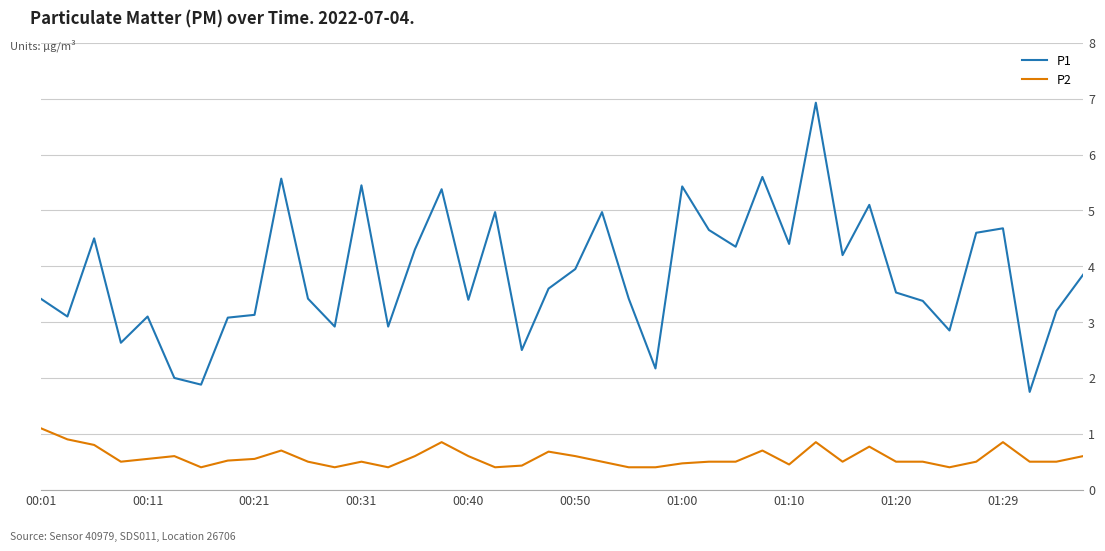

What is the difference between the maximum and minimum values in the P1 series?

5.2